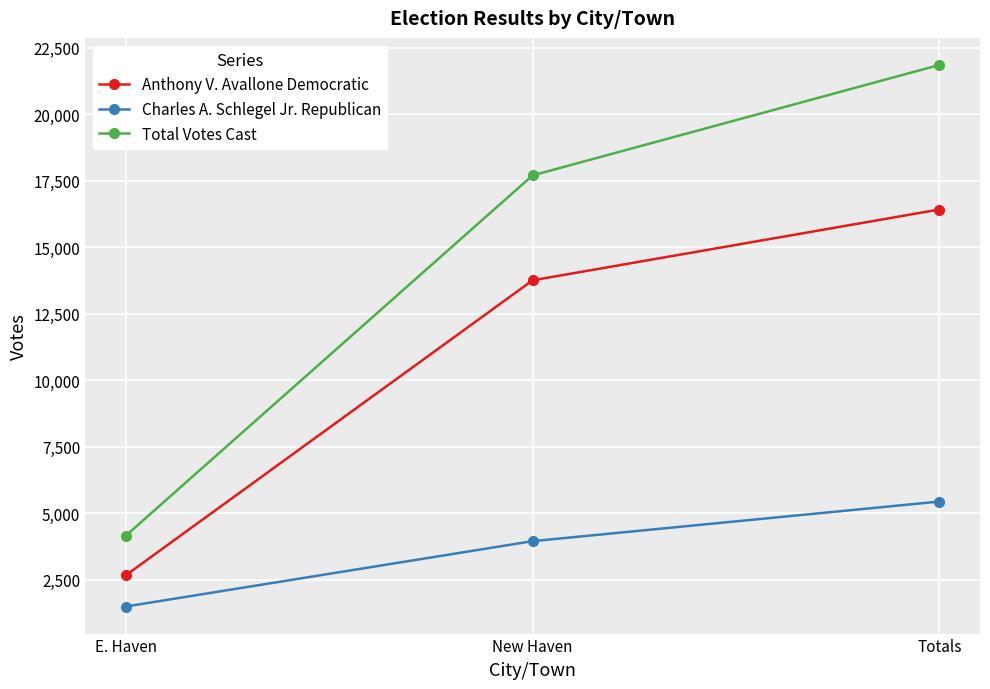

Where is Charles A. Schlegel Jr. Republican nearest to the value 3462?

New Haven